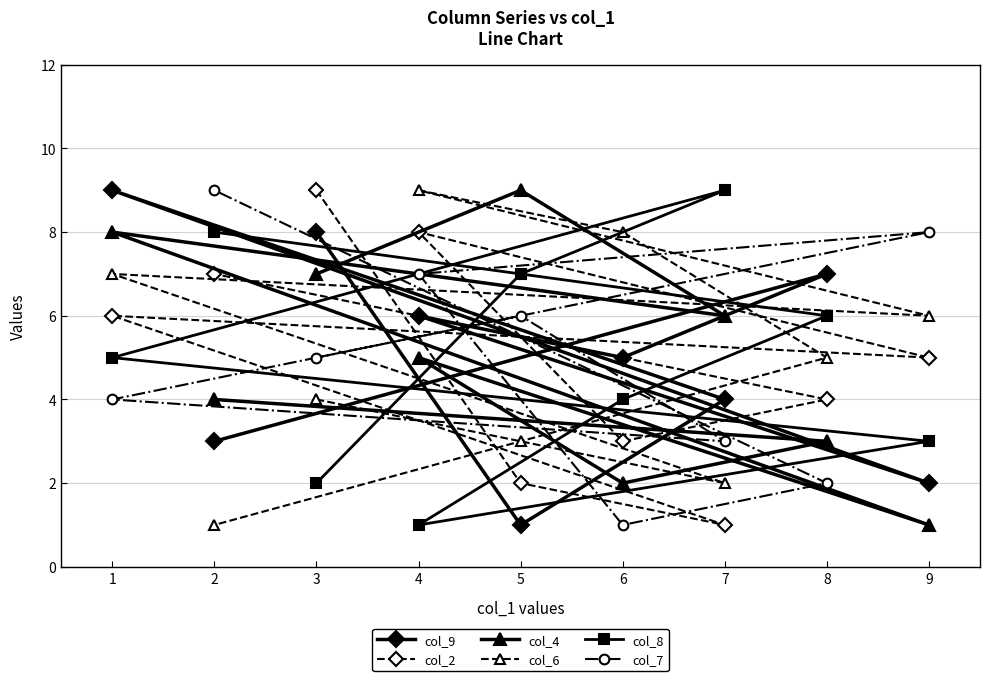

Rank the series at 8 from highest to lowest value.

col_9, col_8, col_6, col_2, col_4, col_7